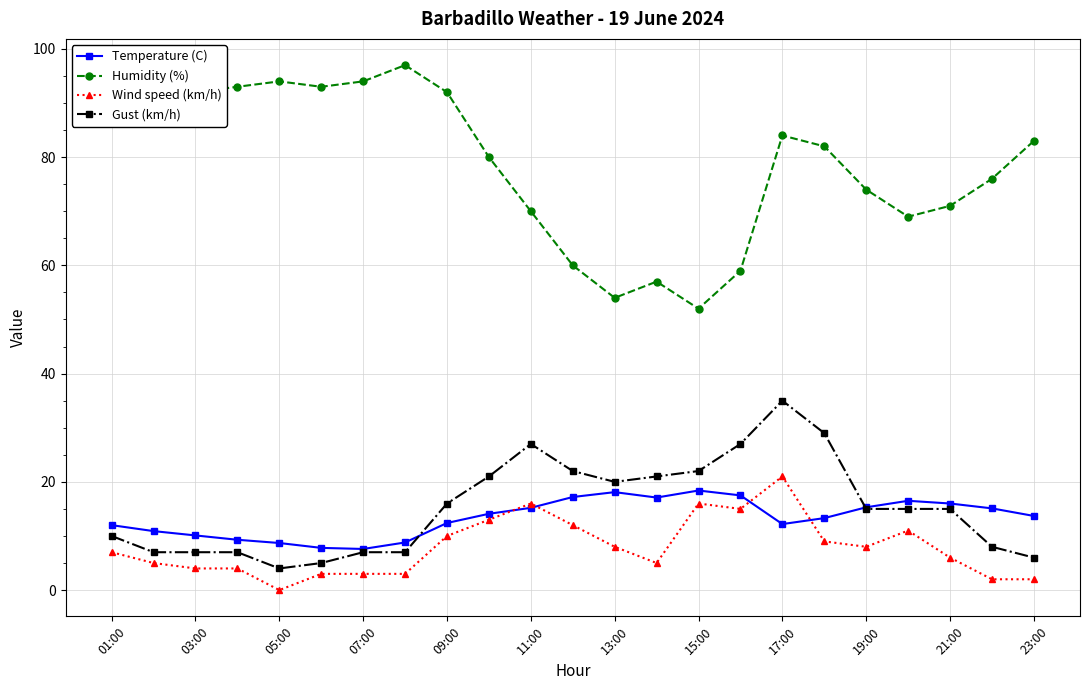

True or false: Wind speed (km/h) has more than 0 interior local peaks.

True